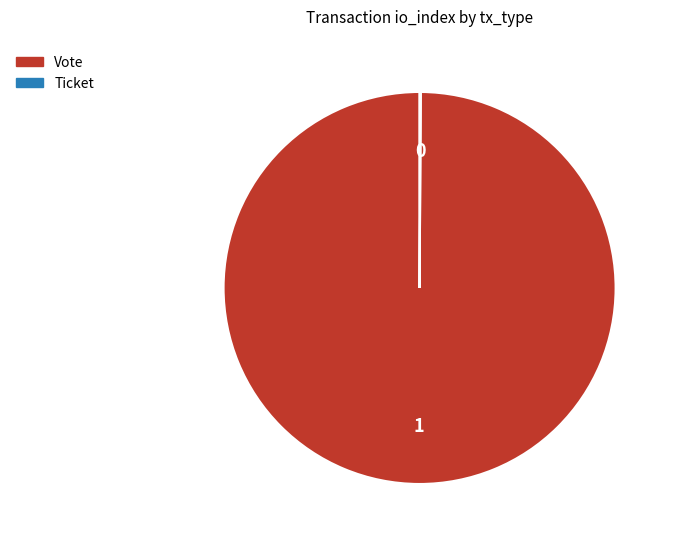

The Vote slice represents 92% of the pie. True or false?

False